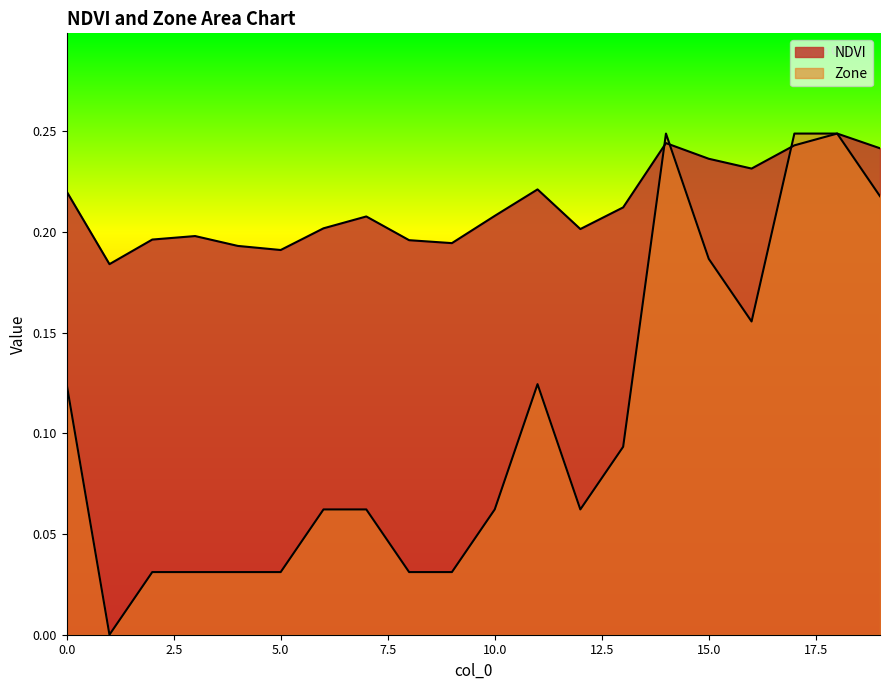

Reading right to left, list all the values displayed in this chart.

NDVI: 0.2	0.2	0.2	0.2	0.2	0.2	0.2	0.2	0.2	0.2	0.2	0.2	0.2	0.2	0.2	0.2	0.2	0.2	0.2	0.2
Zone: 0.2	0.2	0.2	0.2	0.2	0.2	0.1	0.1	0.1	0.1	0.0	0.0	0.1	0.1	0.0	0.0	0.0	0.0	0.0	0.1